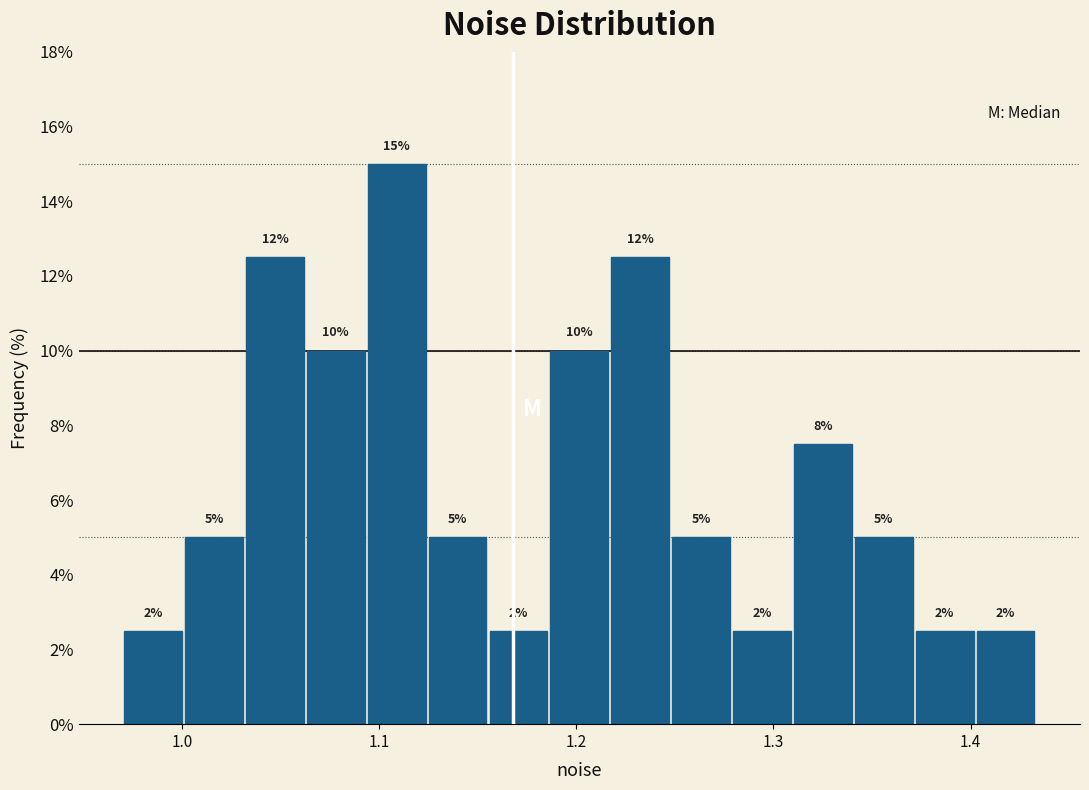

Read against the x-axis, roughly where is the centre of the tallest bar?

1.11